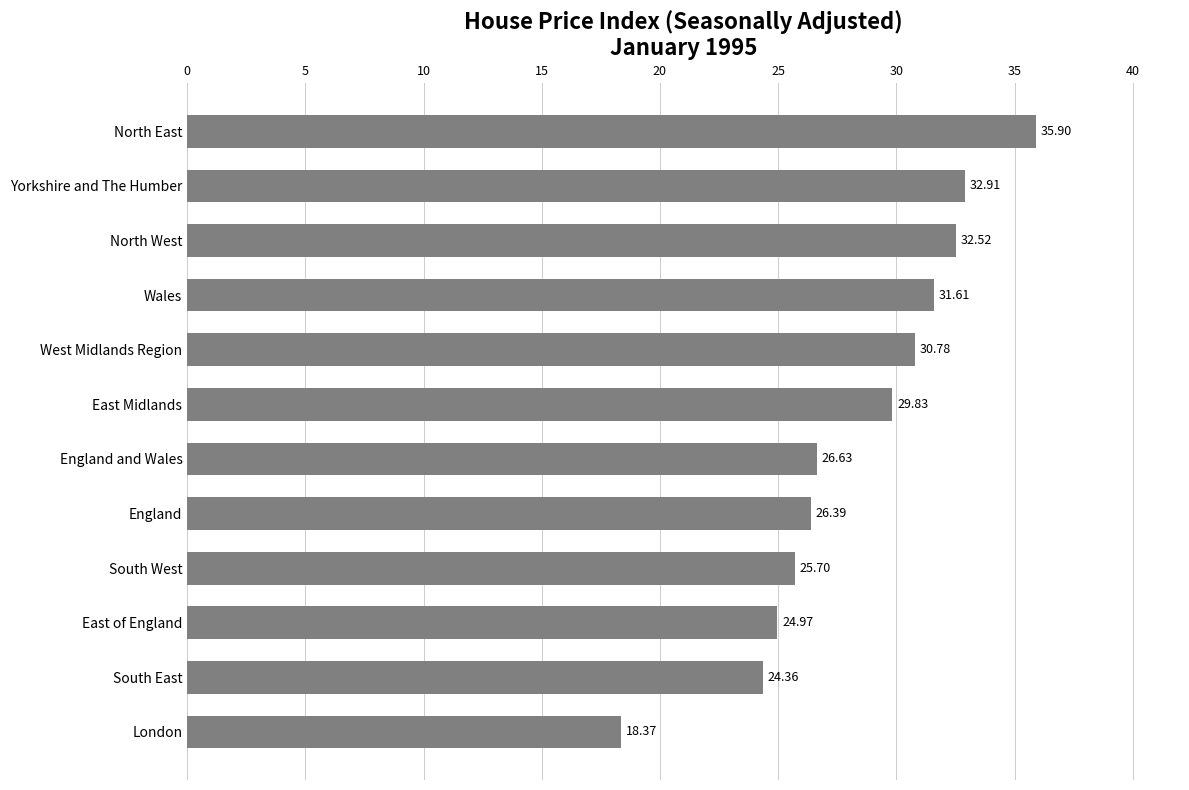

What is the difference between the maximum and minimum values?

17.5